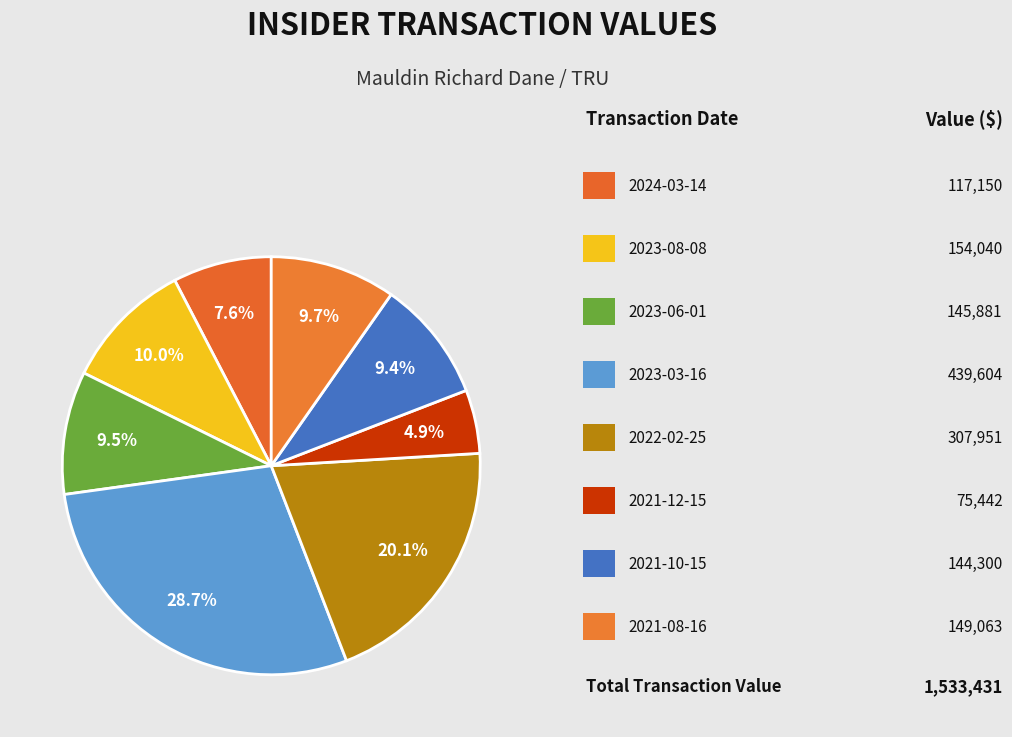

Is there any slice that represents more than half of the pie?

No